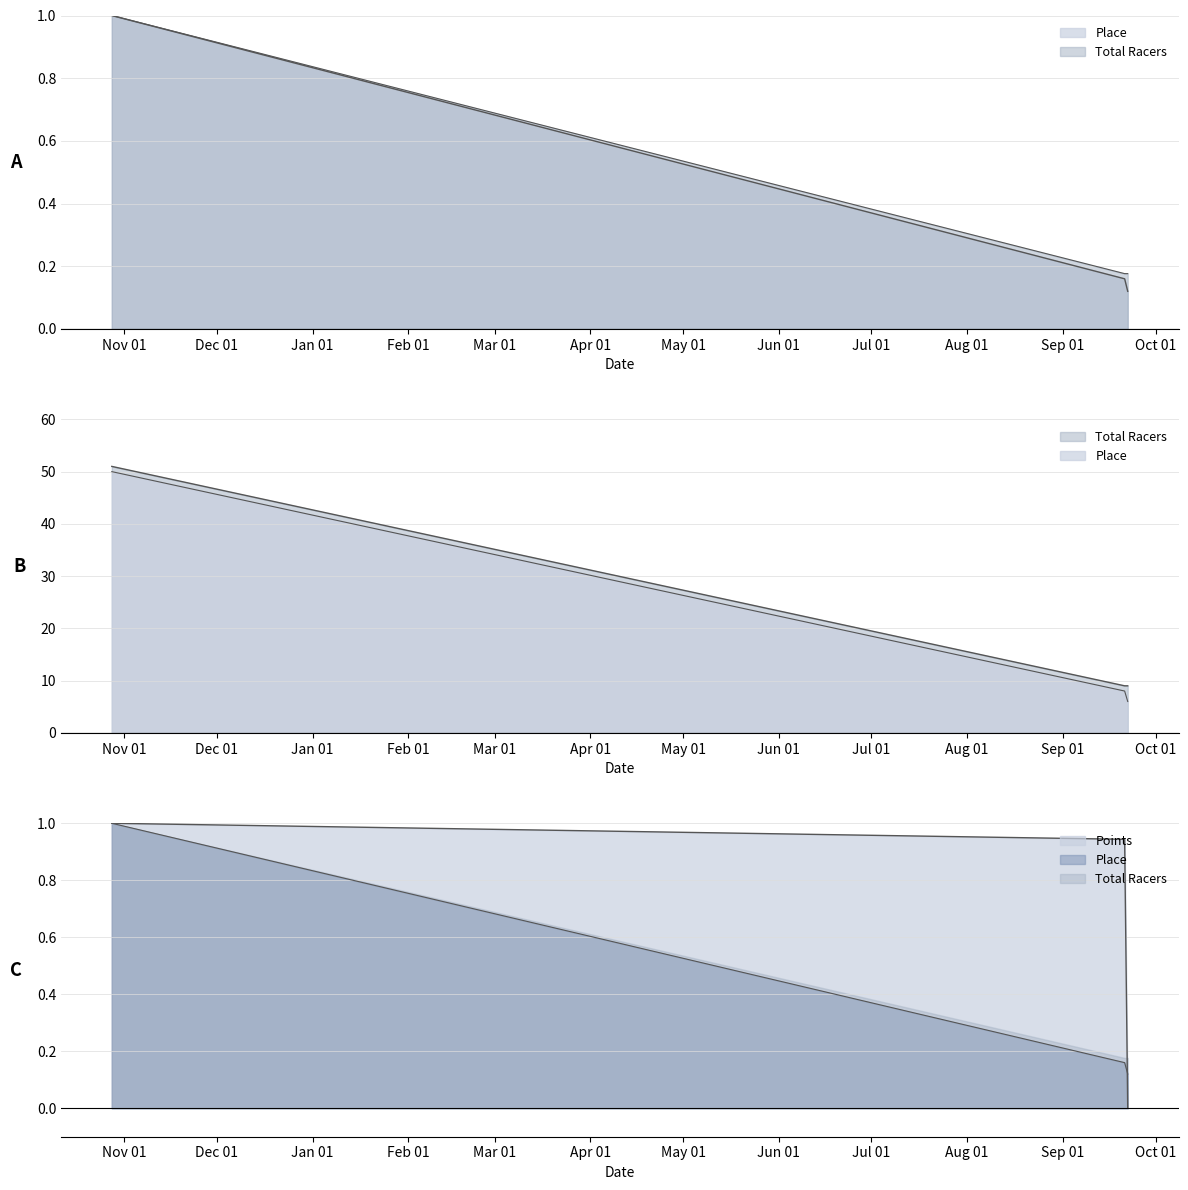

Reading left to right, extract all data points from this chart.

Place: 2012-10-28=1.0	2013-09-21=0.2	2013-09-22=0.1
Points: 2012-10-28=1.0	2013-09-21=0.9	2013-09-22=0.0
Total Racers: 2012-10-28=1.0	2013-09-21=0.2	2013-09-22=0.2